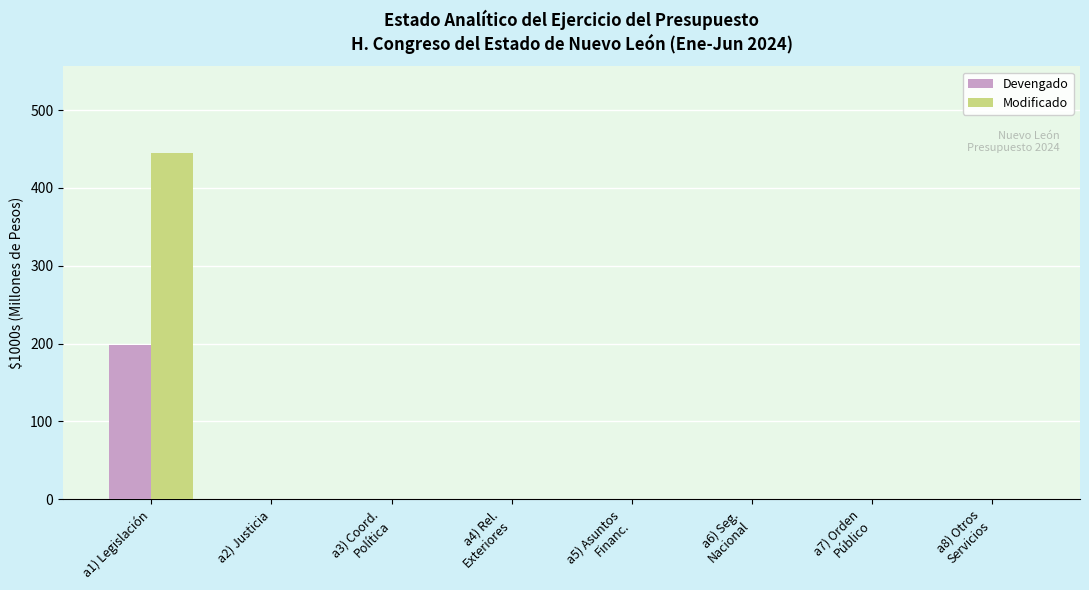

At which category is the sum across all series the highest?

a1) Legislación